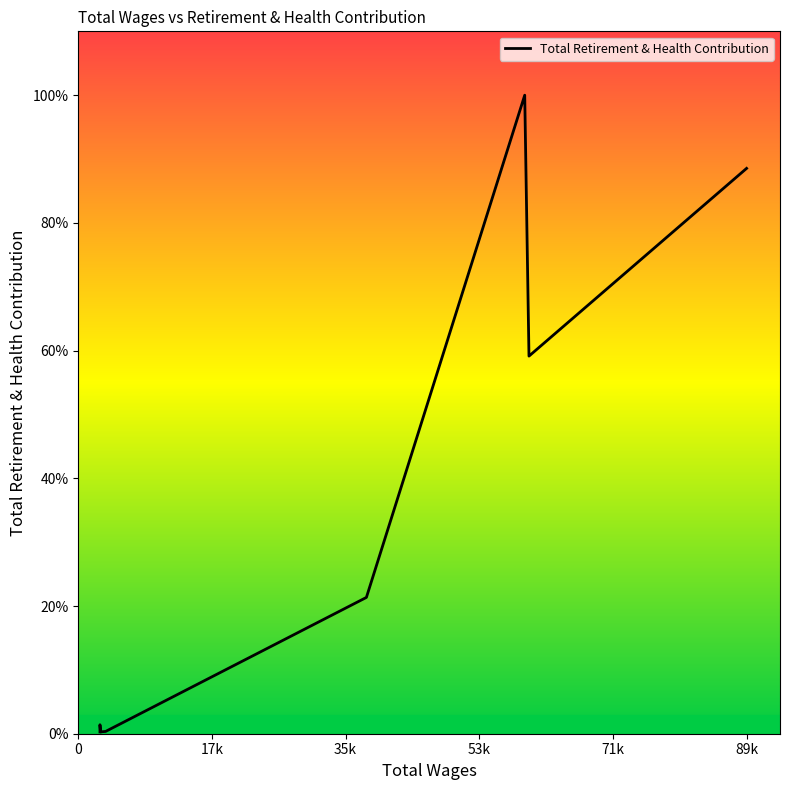

What is the change in value from 17k to 71k?

+8167